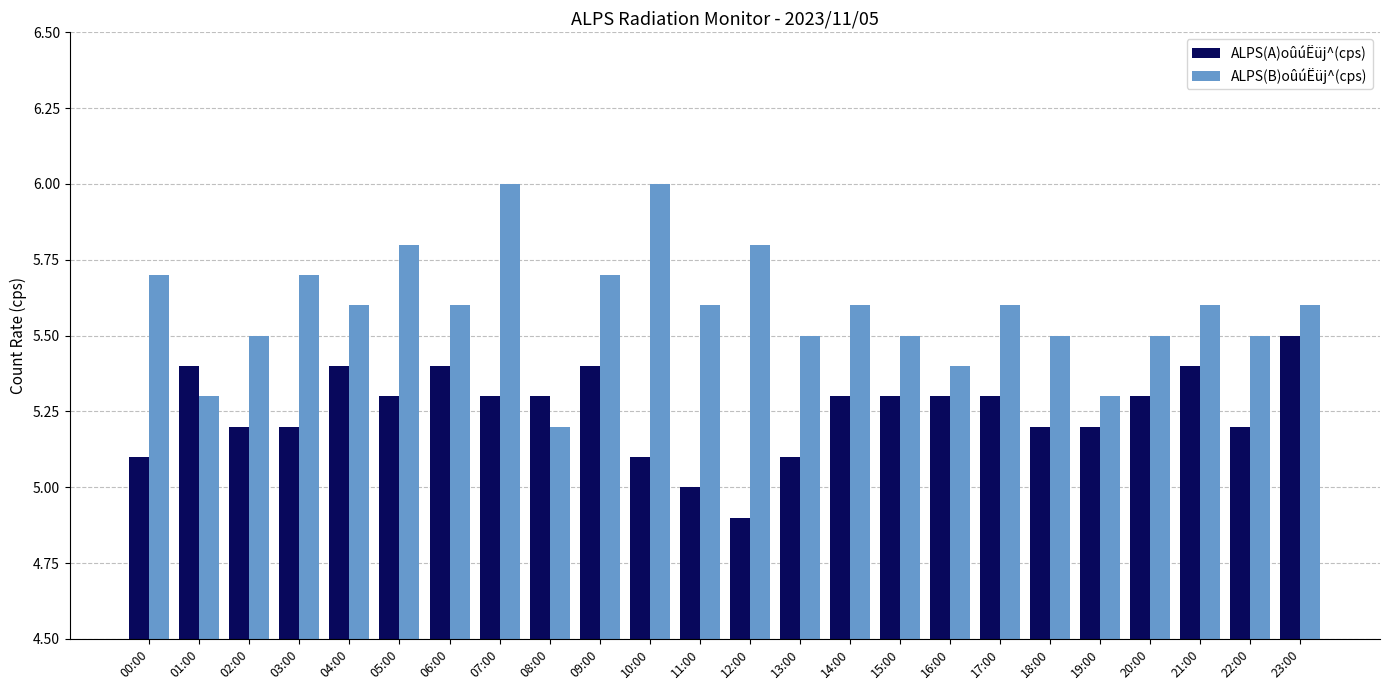

The ALPS(B)oûúËüj^(cps) series shows 5.3 at 19:00. True or false?

True